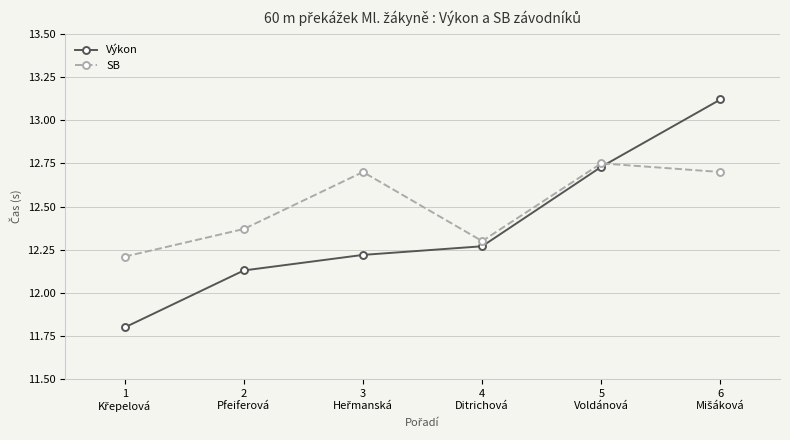

At 5
Voldánová, list the series in order from largest to smallest.

SB, Výkon